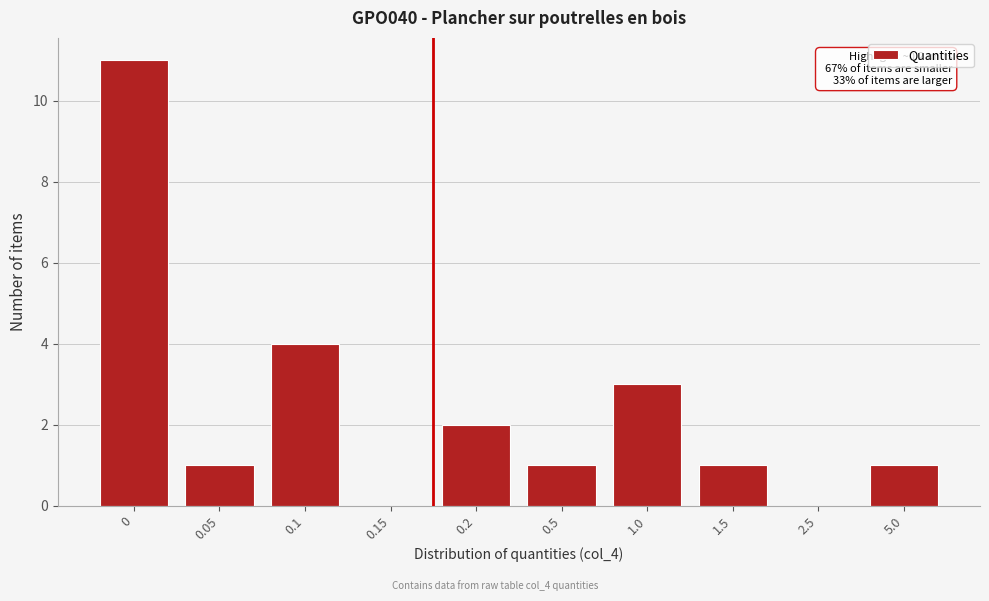

Reading left to right, what are all the values shown in this chart?

0=11	0.05=1	0.1=4	0.15=0	0.2=2	0.5=1	1.0=3	1.5=1	2.5=0	5.0=1